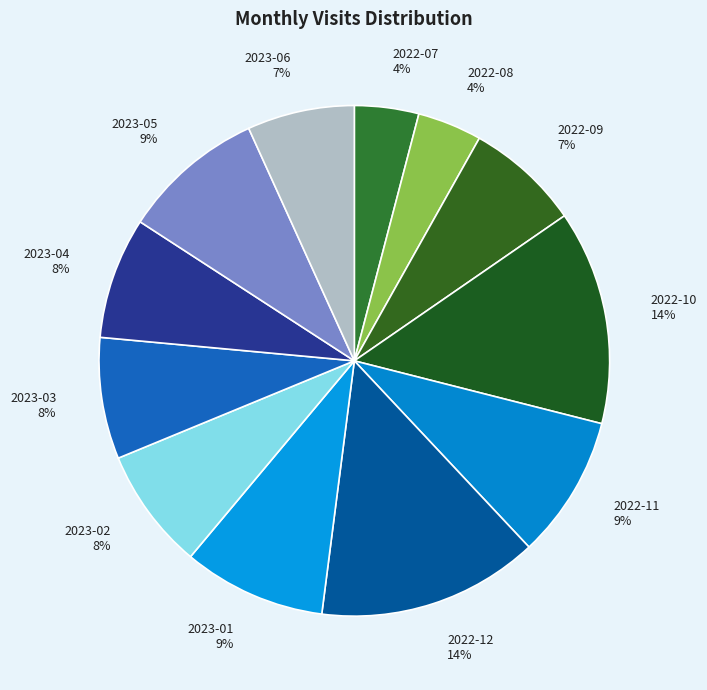

Is the sum of 2022-07 and 2023-05 greater than half?

No